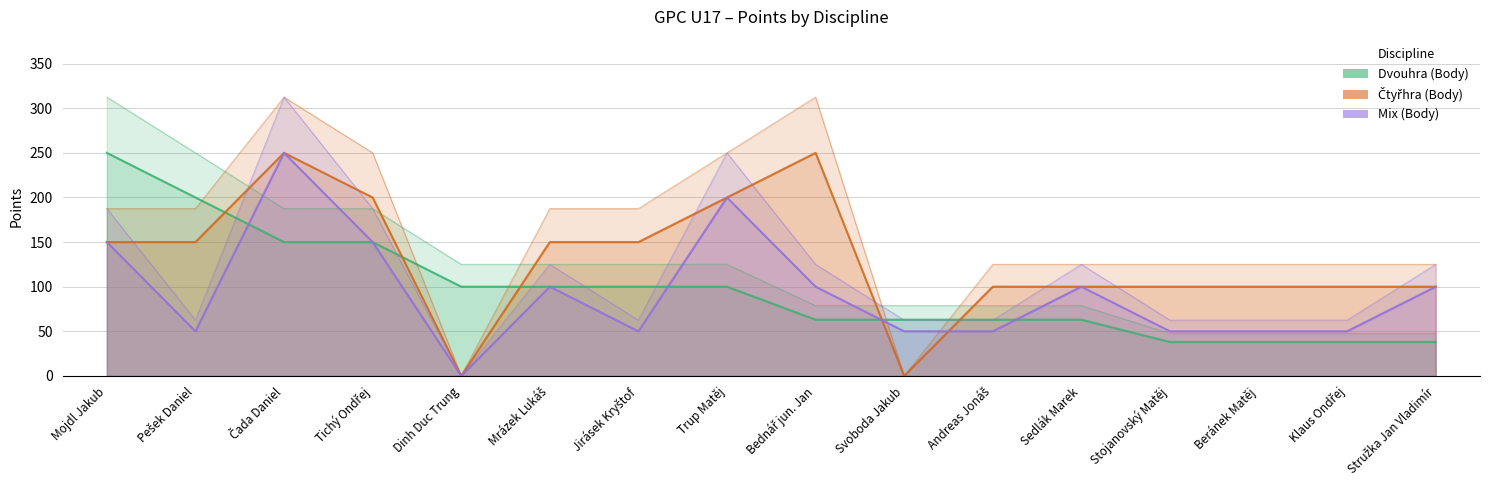

What is the total value across all series at Bednář jun. Jan?

413